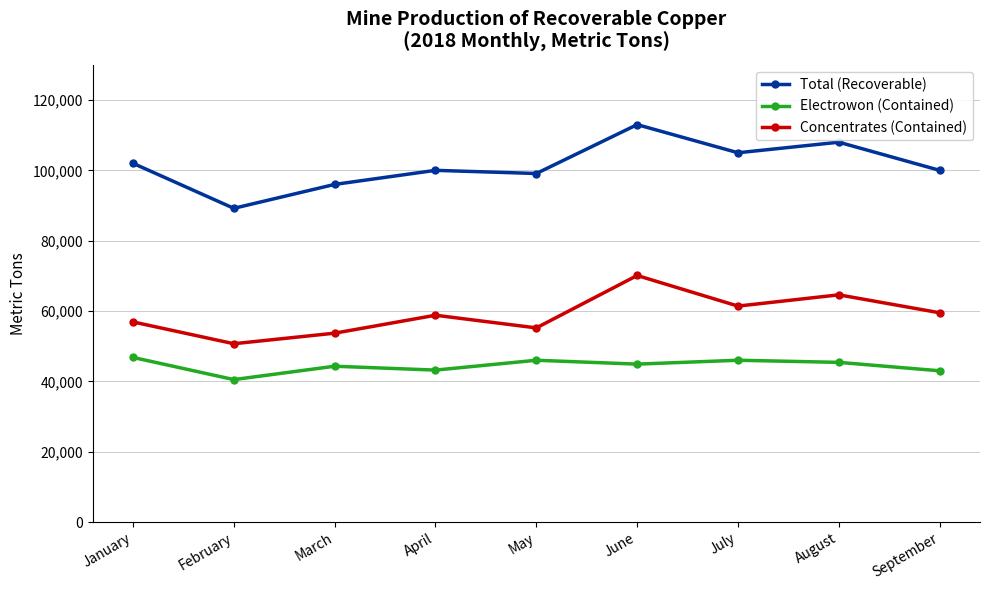

True or false: Electrowon (Contained) has a value of 46000 at July.

True